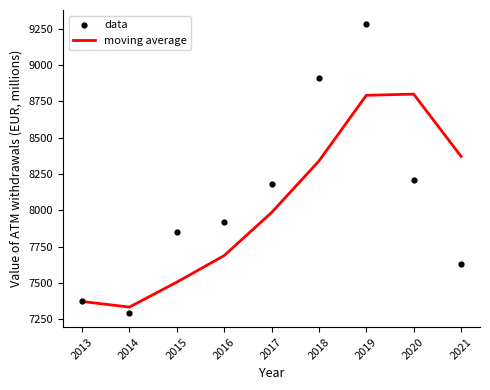

At how many categories does at least one series exceed 7552?

7